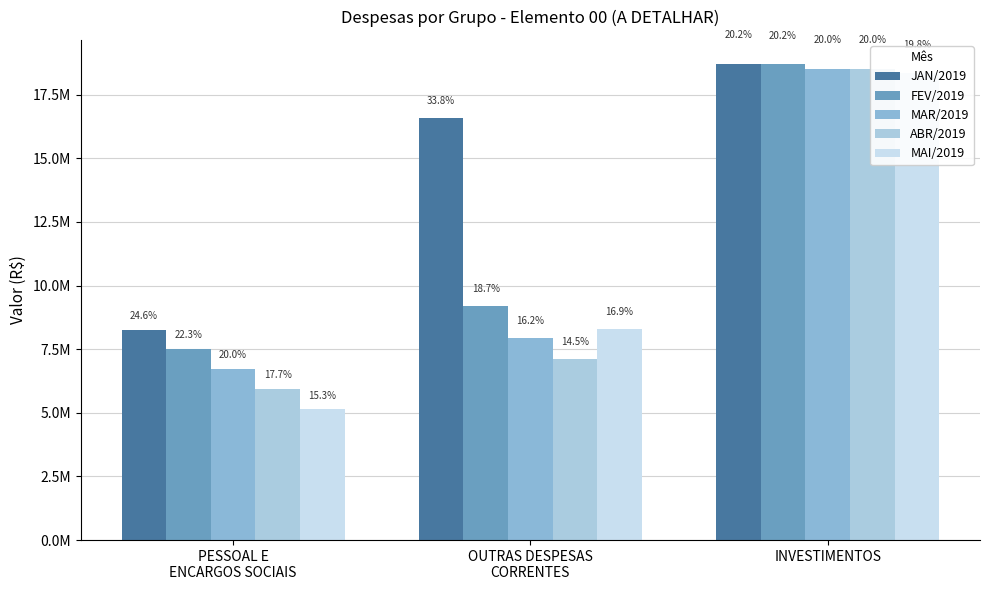

How many groups of bars are there?

3